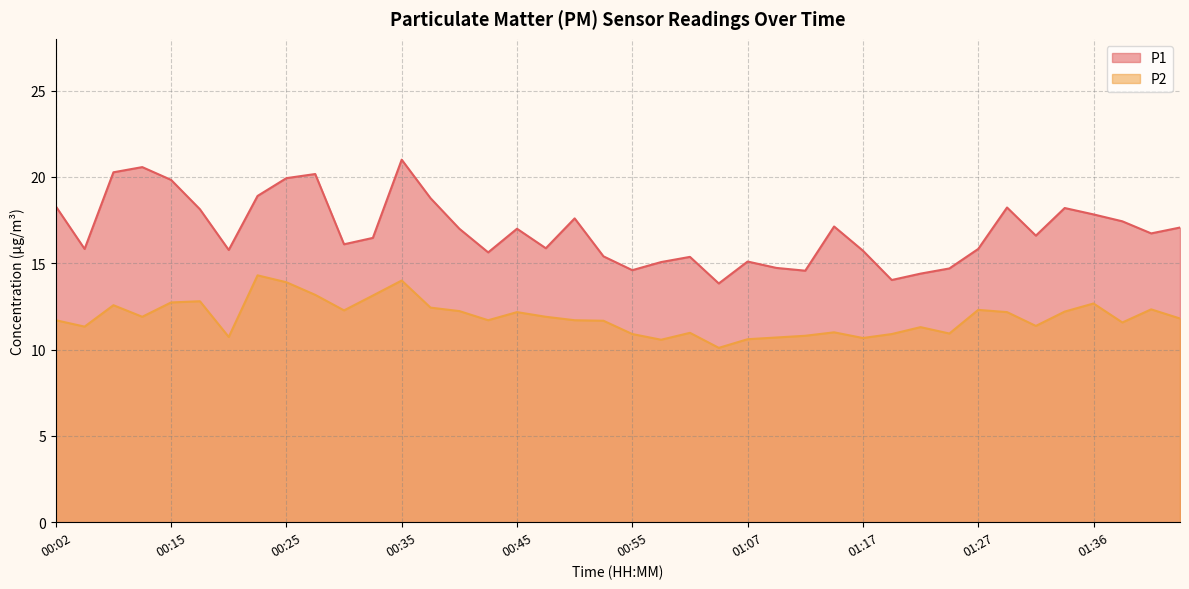

What is the value of the P1 point at the 40th from the left?

17.1